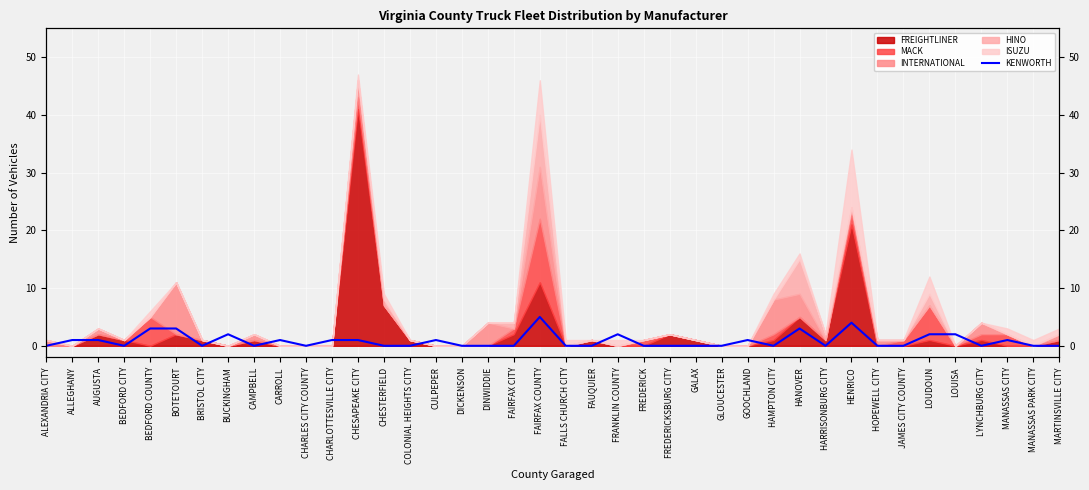

Reading right to left, extract all data points from this chart.

MARTINSVILLE CITY=0	MANASSAS PARK CITY=0	MANASSAS CITY=1	LYNCHBURG CITY=0	LOUISA=2	LOUDOUN=2	JAMES CITY COUNTY=0	HOPEWELL CITY=0	HENRICO=4	HARRISONBURG CITY=0	HANOVER=3	HAMPTON CITY=0	GOOCHLAND=1	GLOUCESTER=0	GALAX=0	FREDERICKSBURG CITY=0	FREDERICK=0	FRANKLIN COUNTY=2	FAUQUIER=0	FALLS CHURCH CITY=0	FAIRFAX COUNTY=5	FAIRFAX CITY=0	DINWIDDIE=0	DICKENSON=0	CULPEPER=1	COLONIAL HEIGHTS CITY=0	CHESTERFIELD=0	CHESAPEAKE CITY=1	CHARLOTTESVILLE CITY=1	CHARLES CITY COUNTY=0	CARROLL=1	CAMPBELL=0	BUCKINGHAM=2	BRISTOL CITY=0	BOTETOURT=3	BEDFORD COUNTY=3	BEDFORD CITY=0	AUGUSTA=1	ALLEGHANY=1	ALEXANDRIA CITY=0